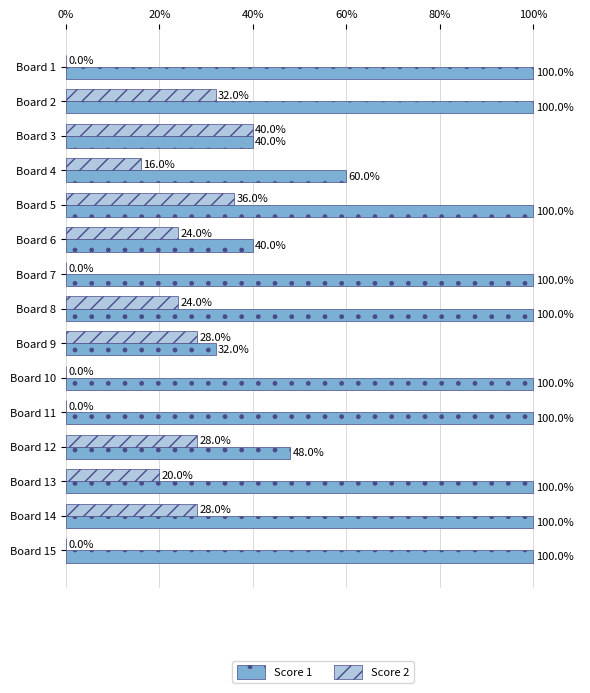

True or false: Score 1 has a value of 100.0 at Board 5.

True